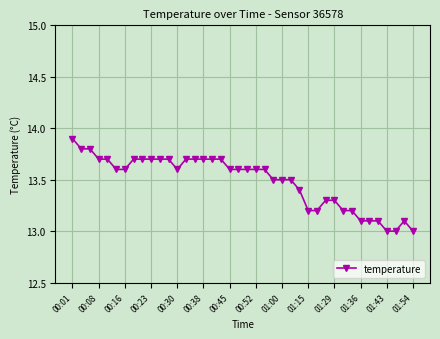

True or false: there are more than 0 points higher than both neighbors.

True